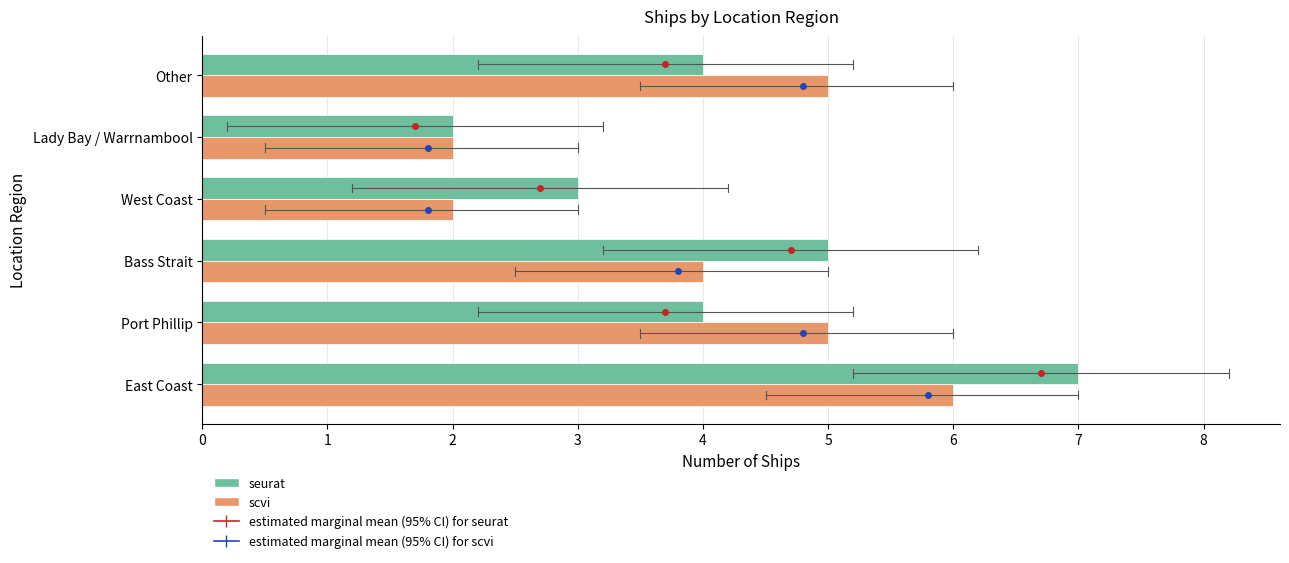

Which series has the largest range (max minus min)?

seurat